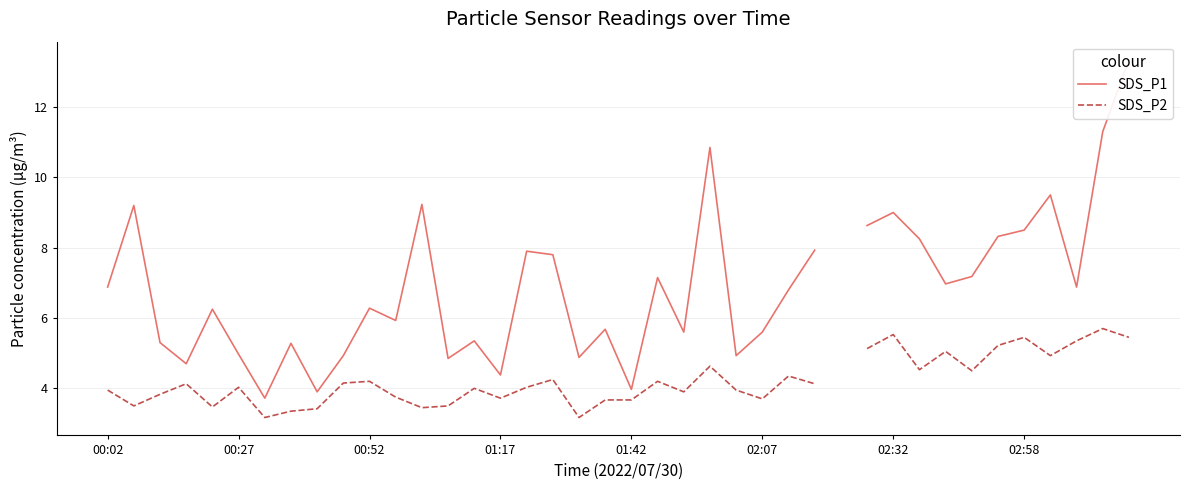

The SDS_P2 series shows 4.2 at 9. True or false?

True